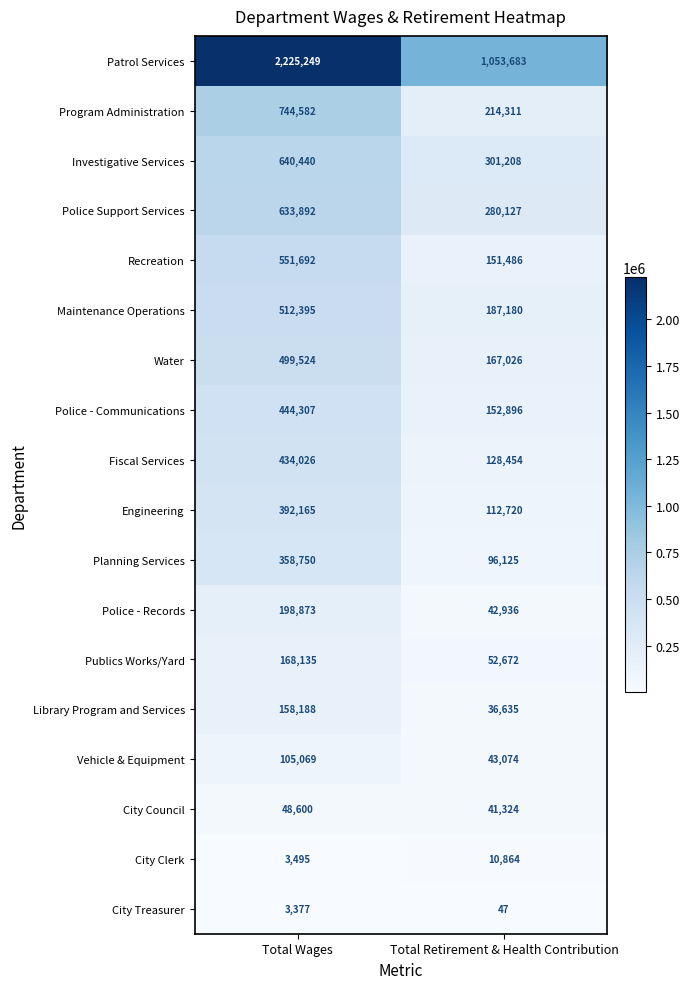

Count the number of categories in the chart.

2